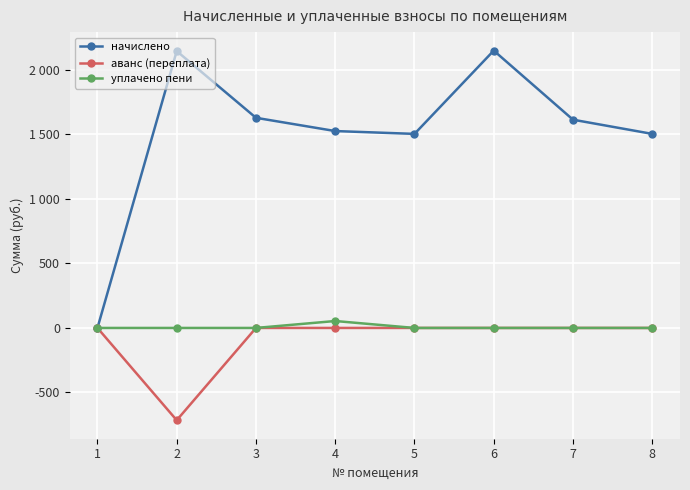

Which series has the largest range (max minus min)?

начислено